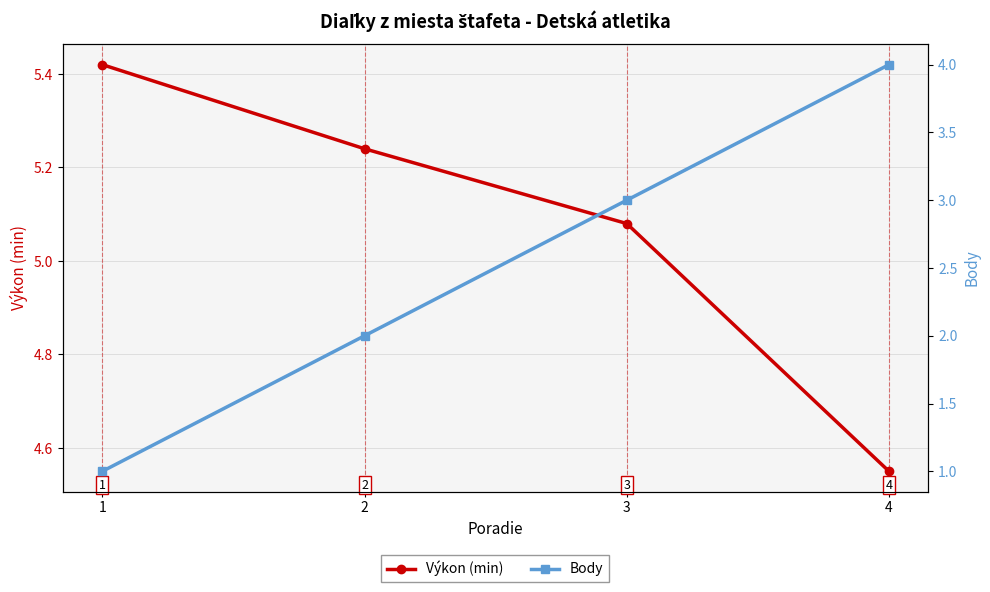

Which category has the highest value in the Výkon (min) series?

1